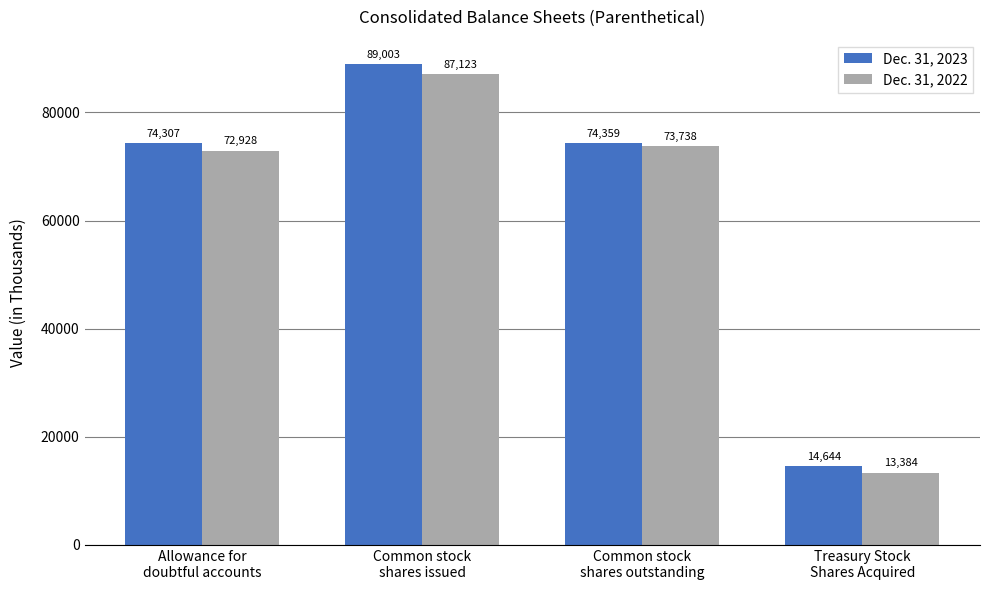

At which category does the chart reach its minimum across all series?

Treasury Stock
Shares Acquired